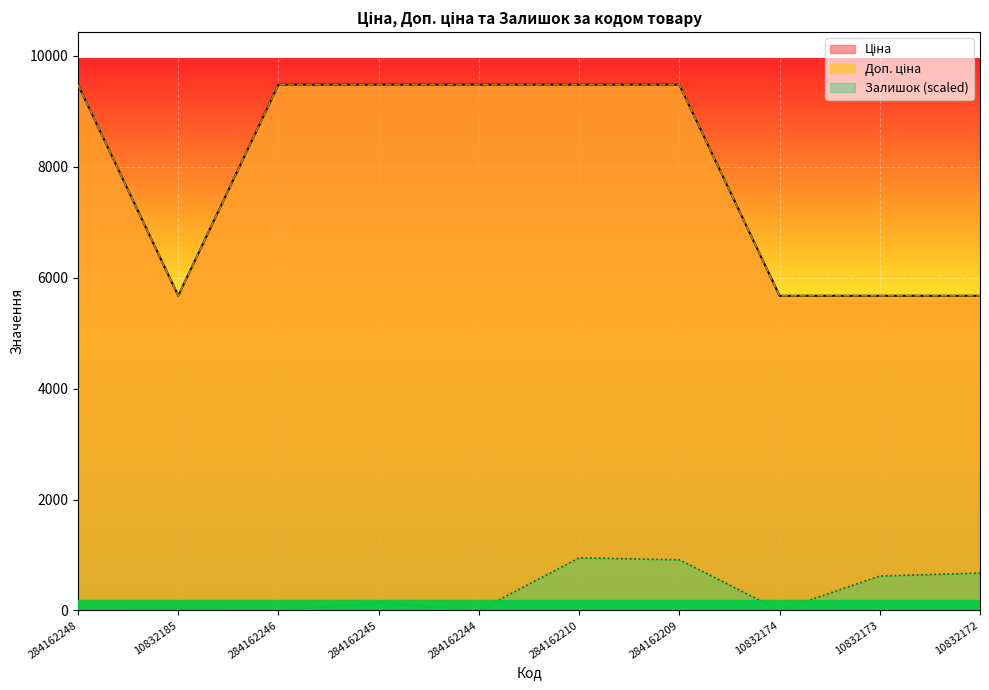

What are all the series names shown in the legend?

Ціна, Доп. ціна, Залишок